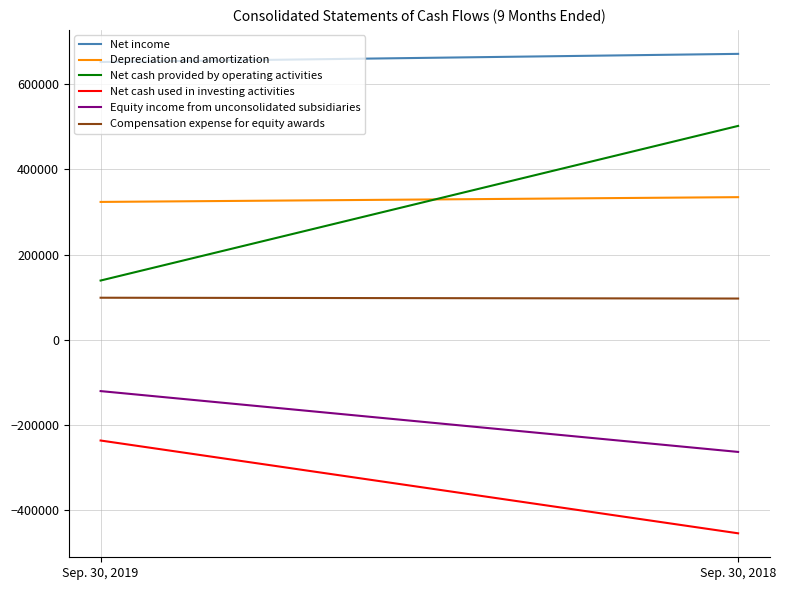

What is the total value across all series at Sep. 30, 2019?

857954